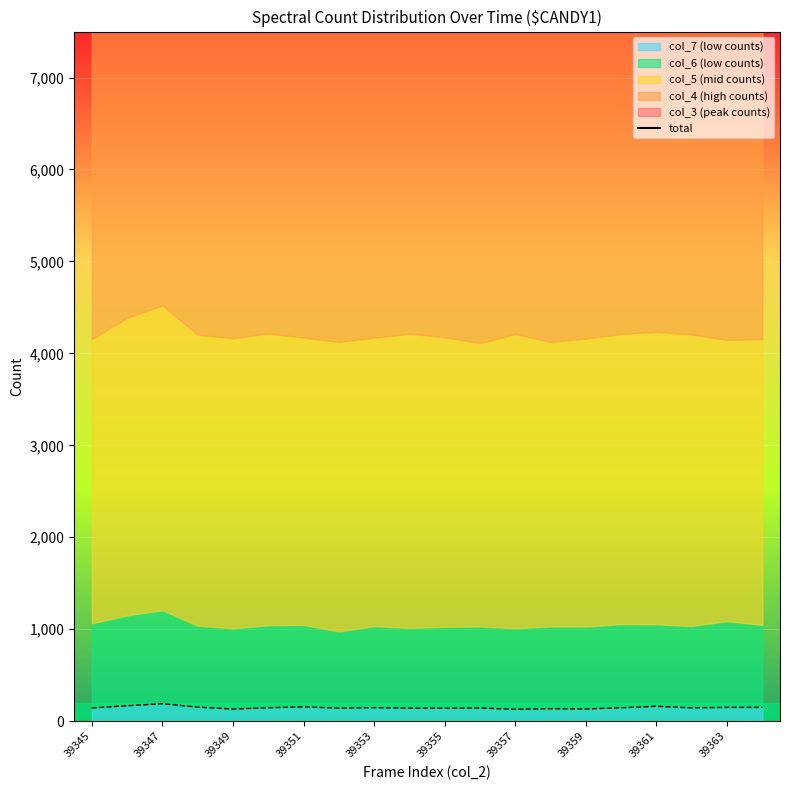

How many values are below 16260?

10